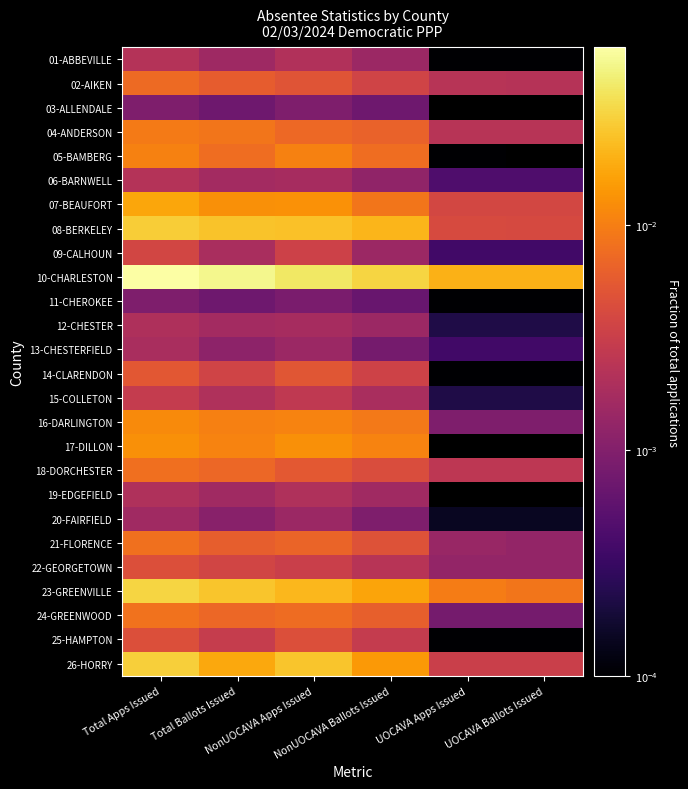

How many data points does each series have?

6